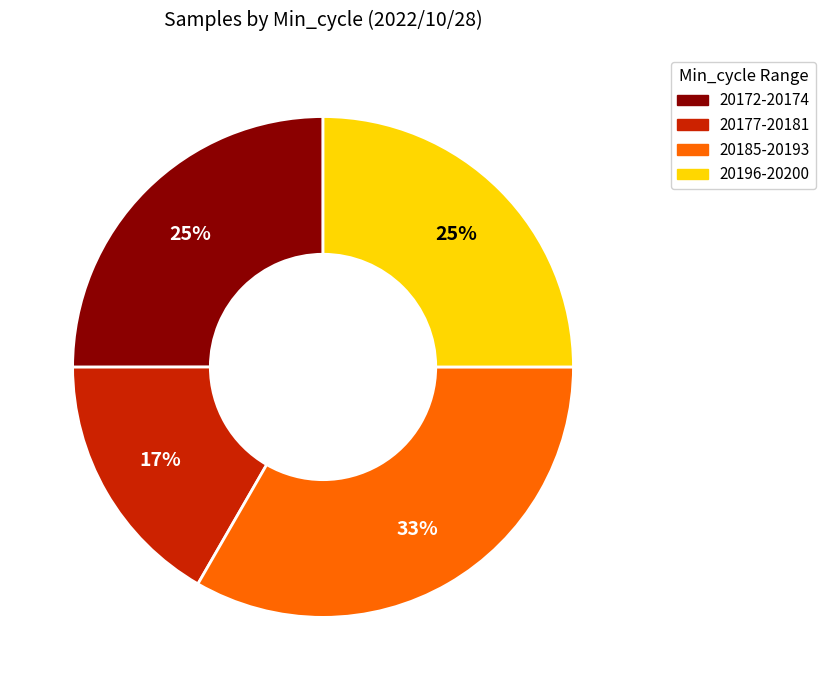

Is there a majority slice in this chart?

No